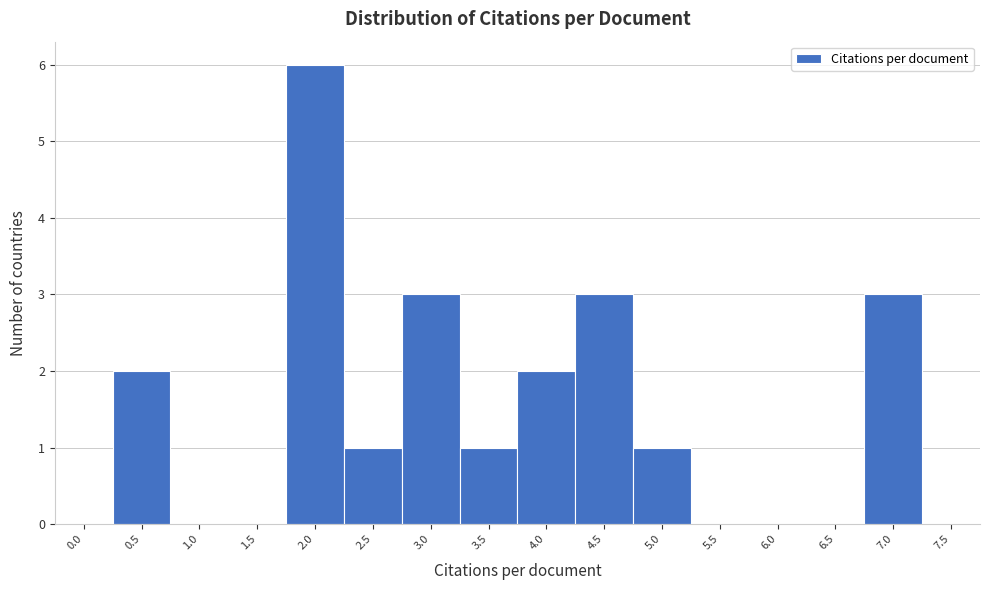

Reading left to right, list all the values displayed in this chart.

0.0=0	0.5=2	1.0=0	1.5=0	2.0=6	2.5=1	3.0=3	3.5=1	4.0=2	4.5=3	5.0=1	5.5=0	6.0=0	6.5=0	7.0=3	7.5=0